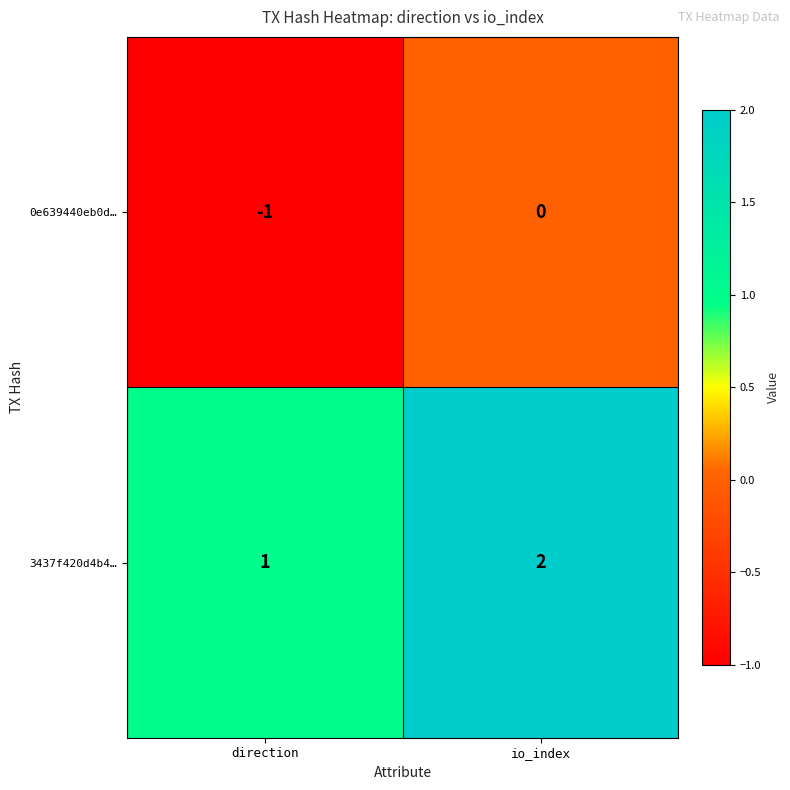

The 0e639440eb0d… series shows 0 at direction. True or false?

False